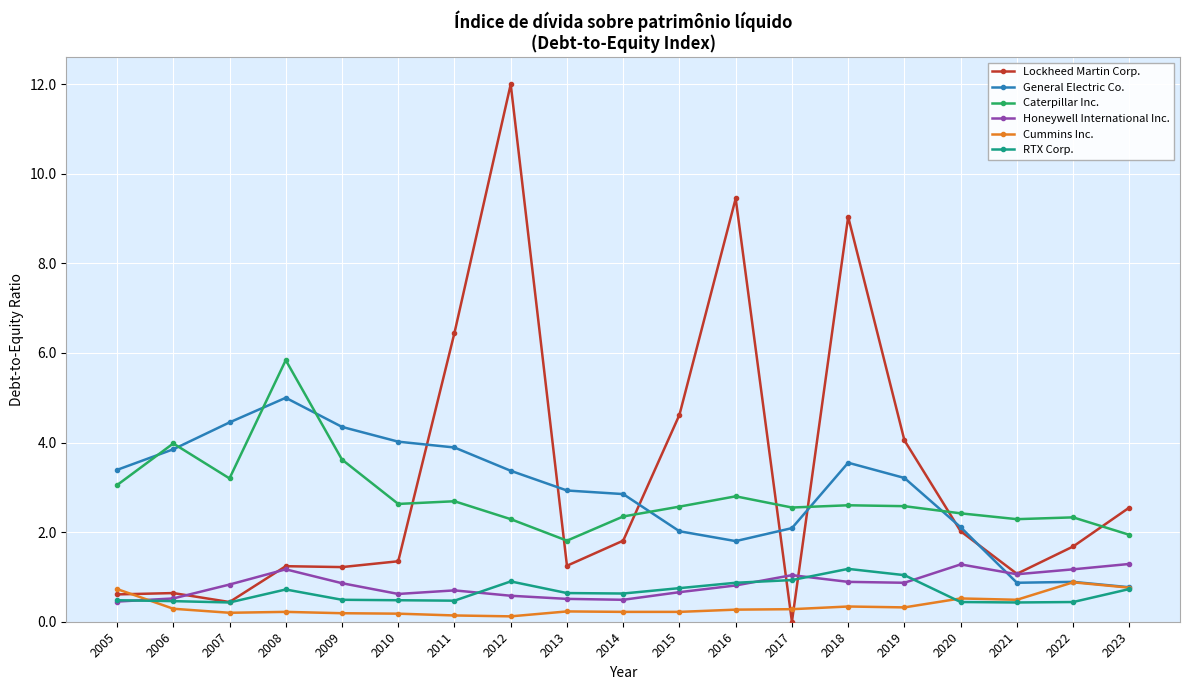

True or false: Caterpillar Inc. and Cummins Inc. cross at least once.

False